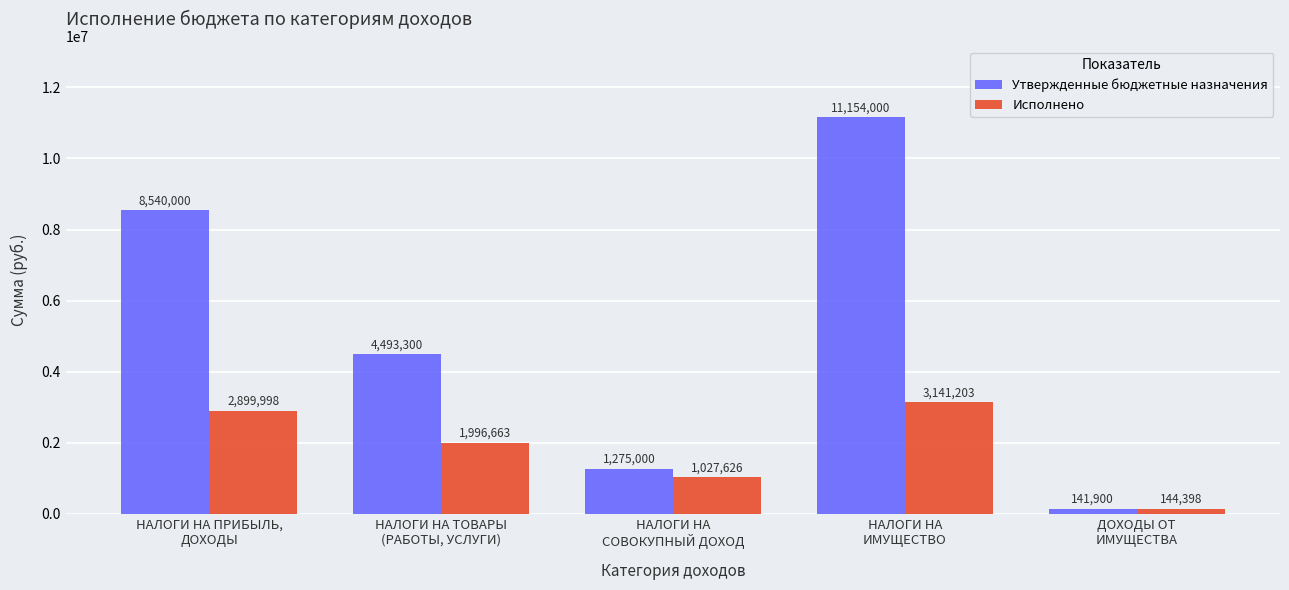

What is the highest value of the Исполнено series?

3141203.2